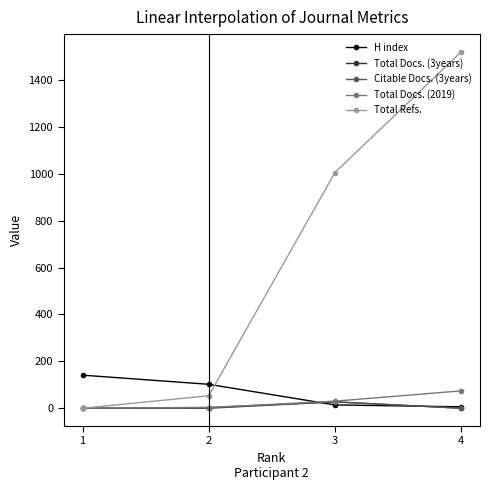

Which series has the widest spread of values?

Total Refs.